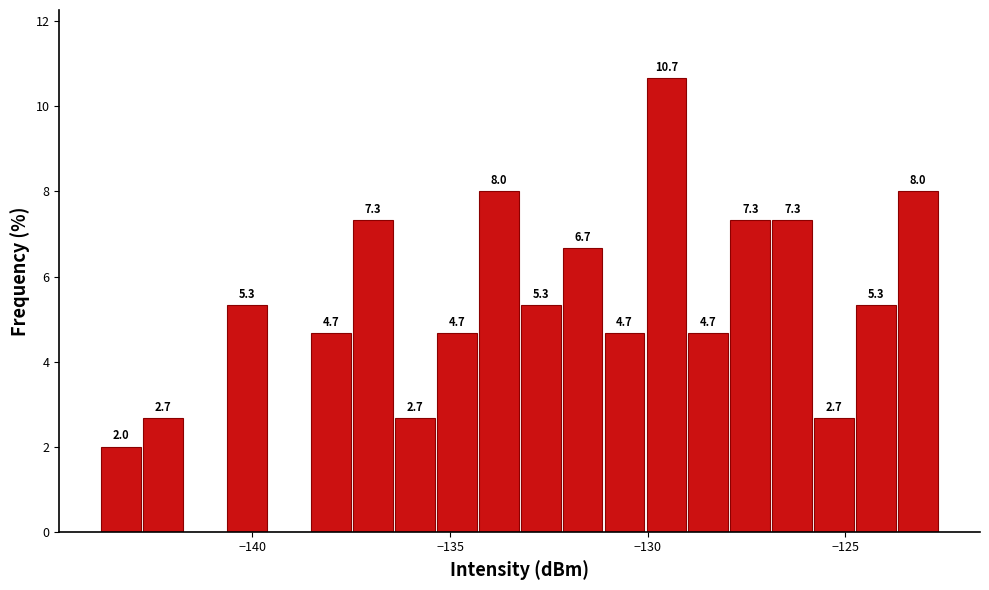

Around what value on the x-axis is the tallest bar? Give the approximate position of its centre, as read against the axis.

-129.5